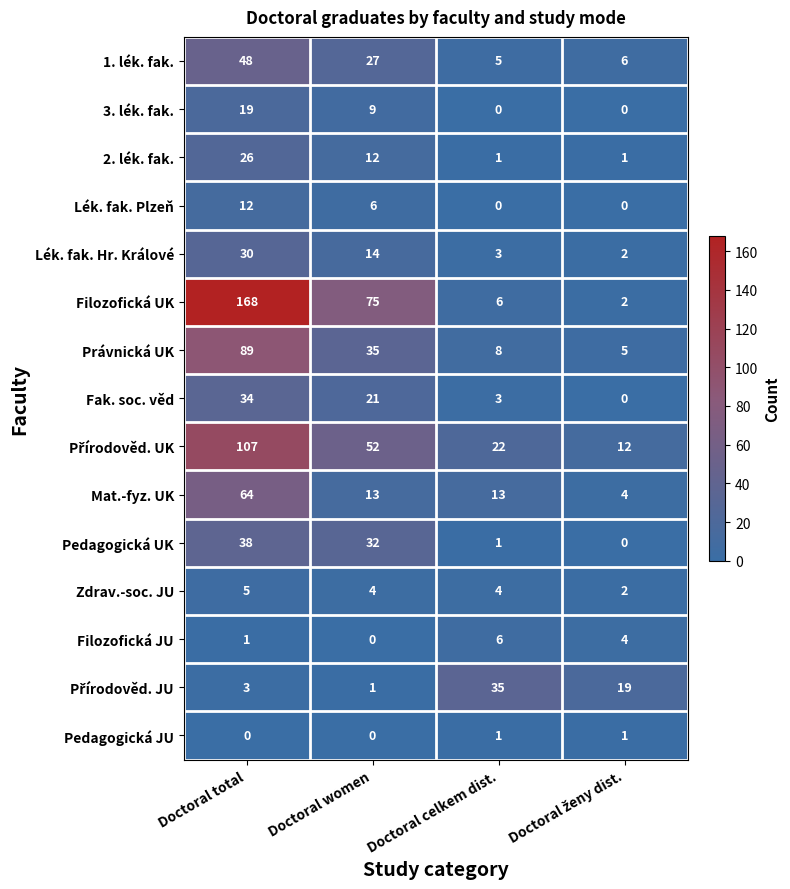

True or false: Lék. fak. Hr. Králové has a value of 48 at Doctoral total.

False